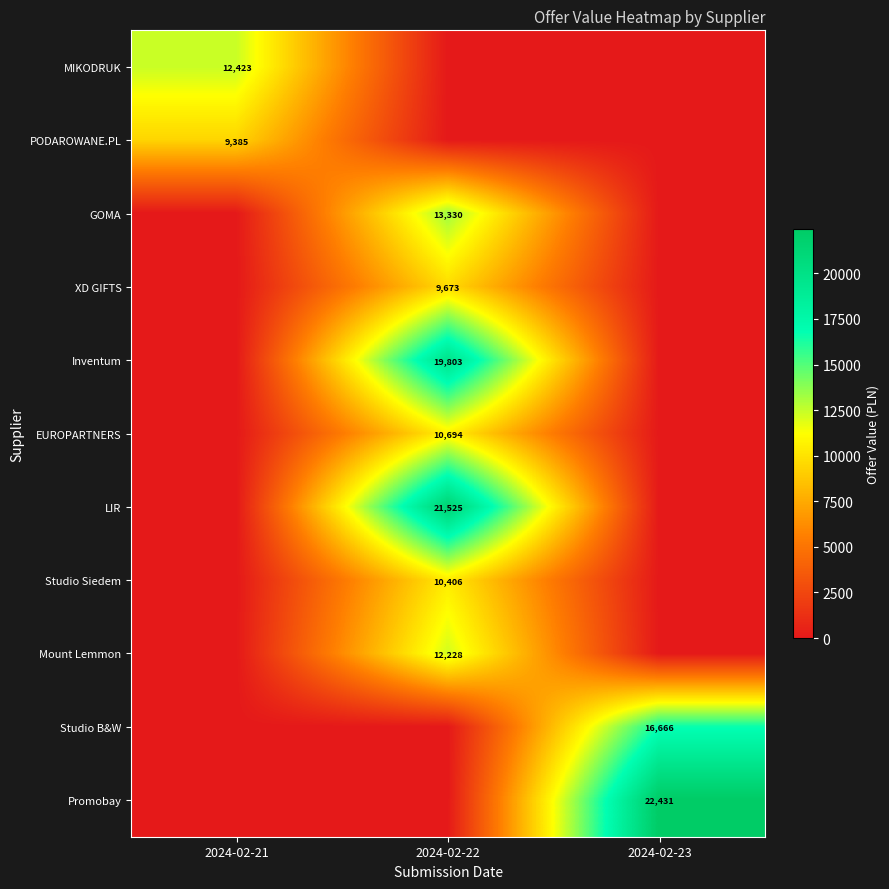

How many categories are shown in the chart?

3